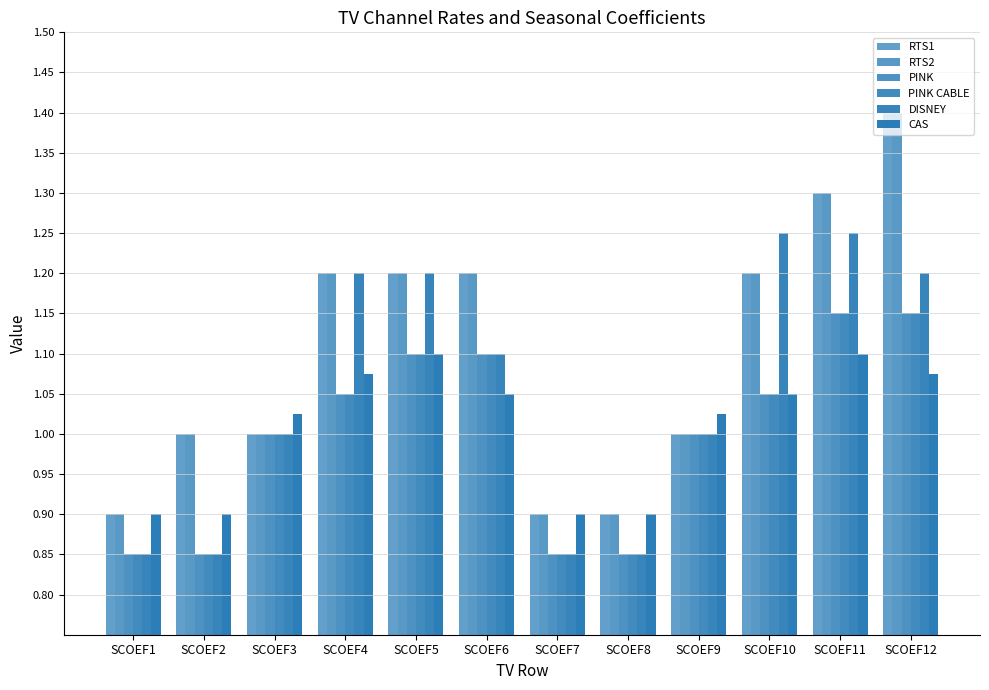

True or false: PINK has a value of 0.3 at SCOEF10.

False